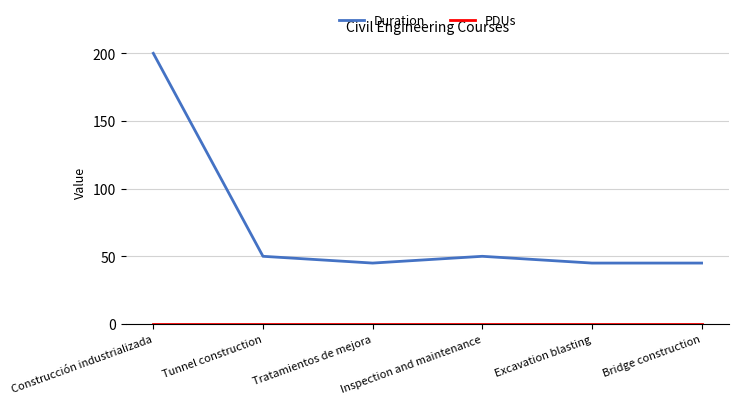

What is the maximum value for Duration?

200